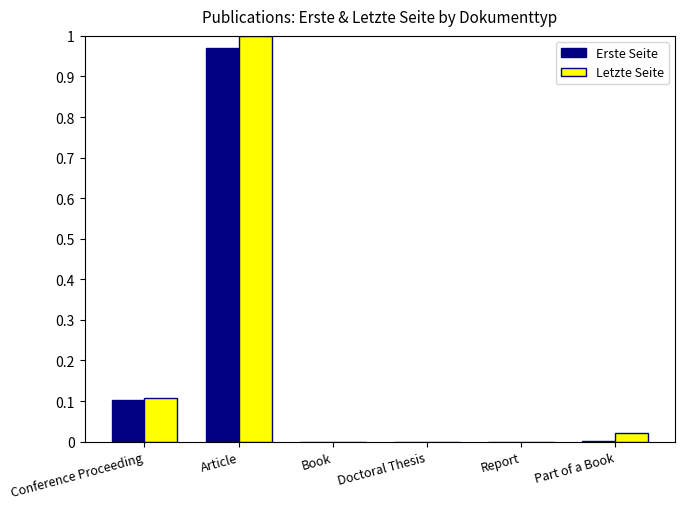

True or false: Erste Seite has a value of 1.6 at Article.

False